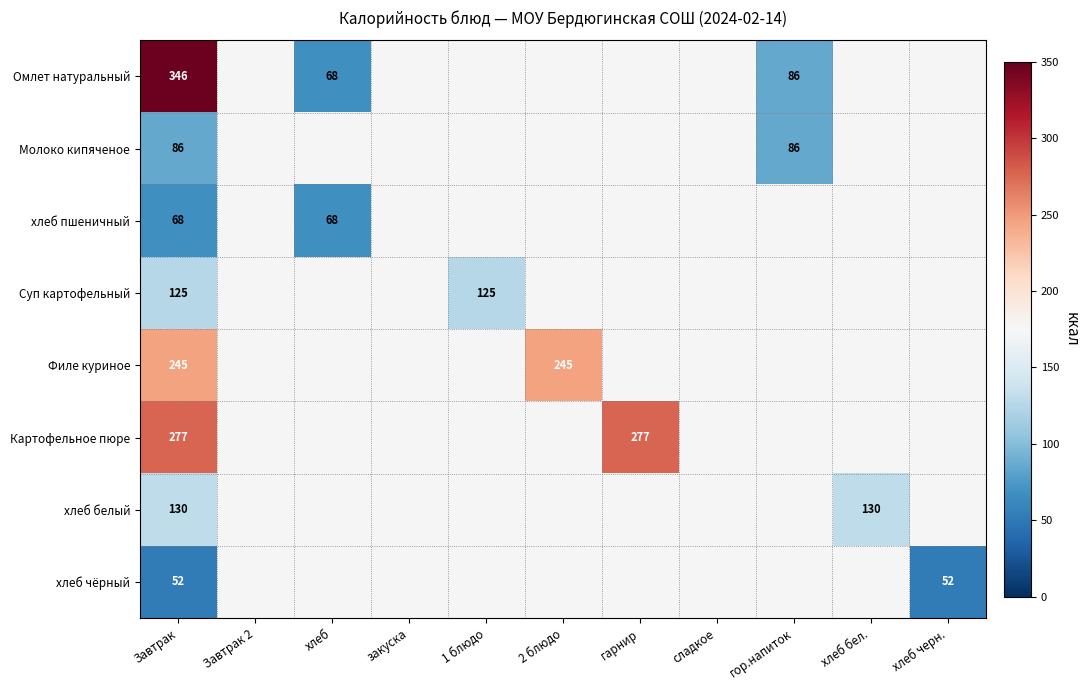

At how many categories does at least one series exceed 247?

2